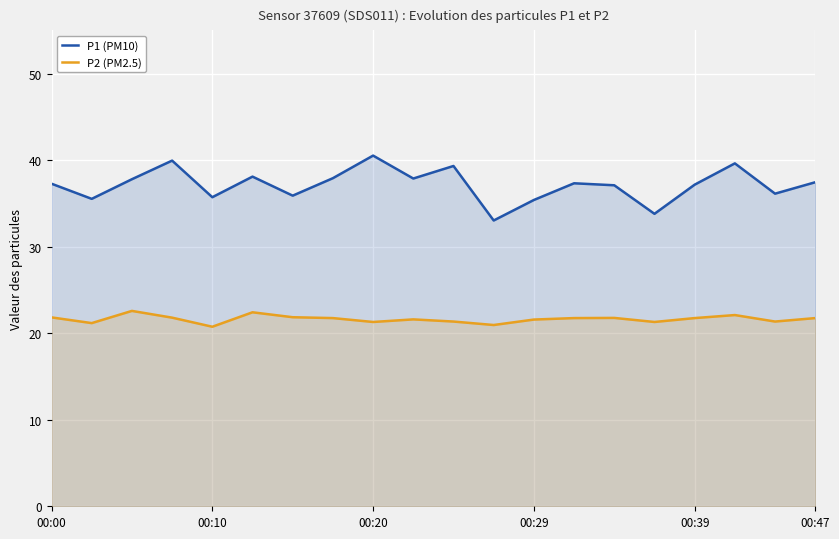

True or false: P2 (PM2.5) has a value of 21.6 at 9.

True